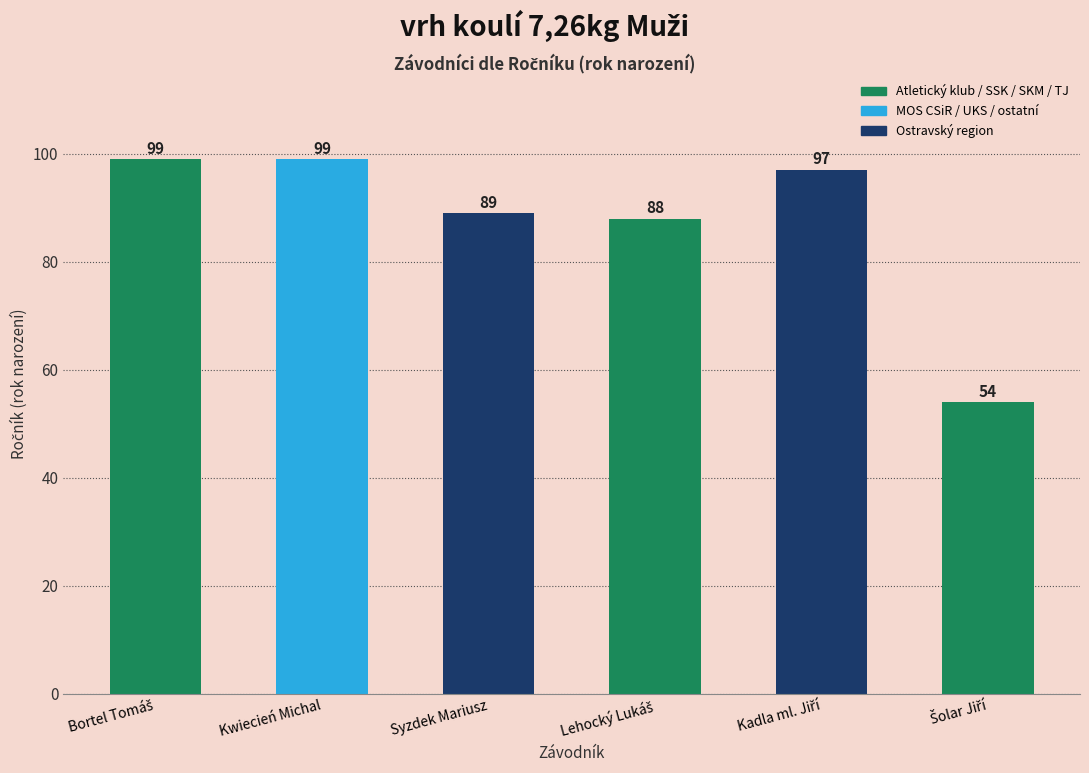

Does the chart contain any negative values?

No